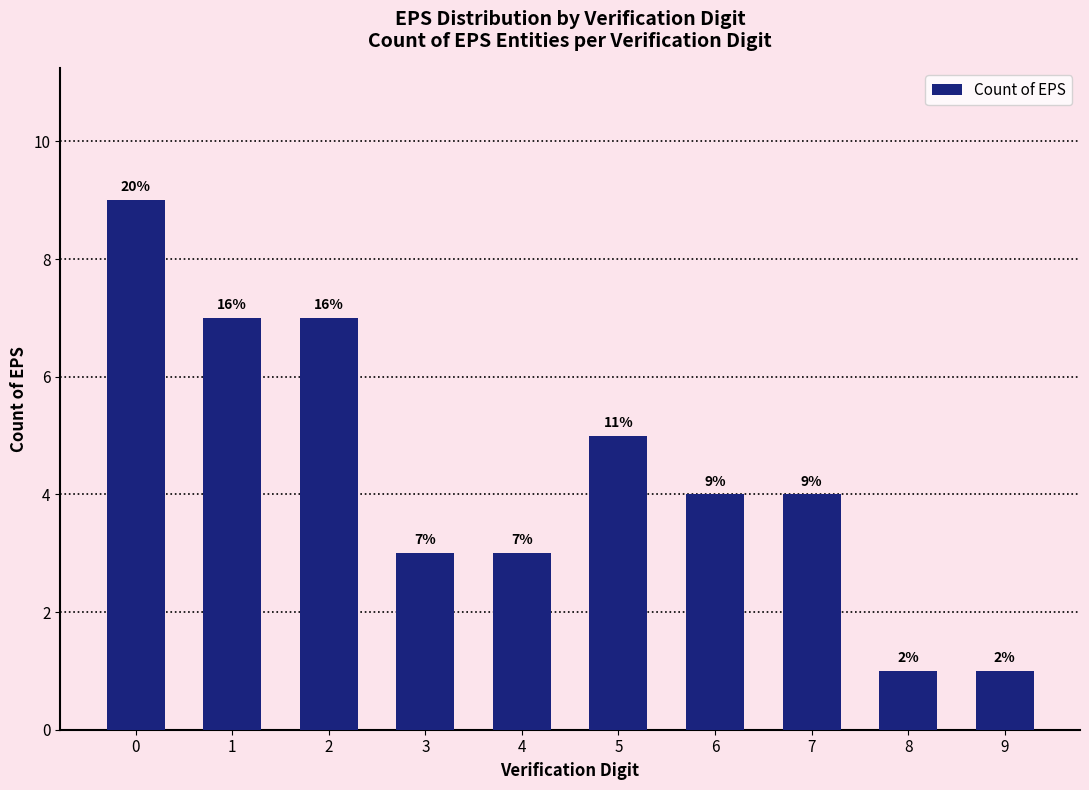

Between 8 and 9, which is larger?

8